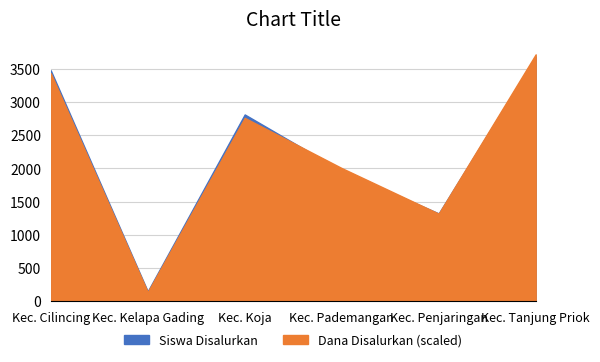

Rank the categories by Siswa Disalurkan value from lowest to highest.

Kec. Kelapa Gading, Kec. Penjaringan, Kec. Pademangan, Kec. Koja, Kec. Cilincing, Kec. Tanjung Priok